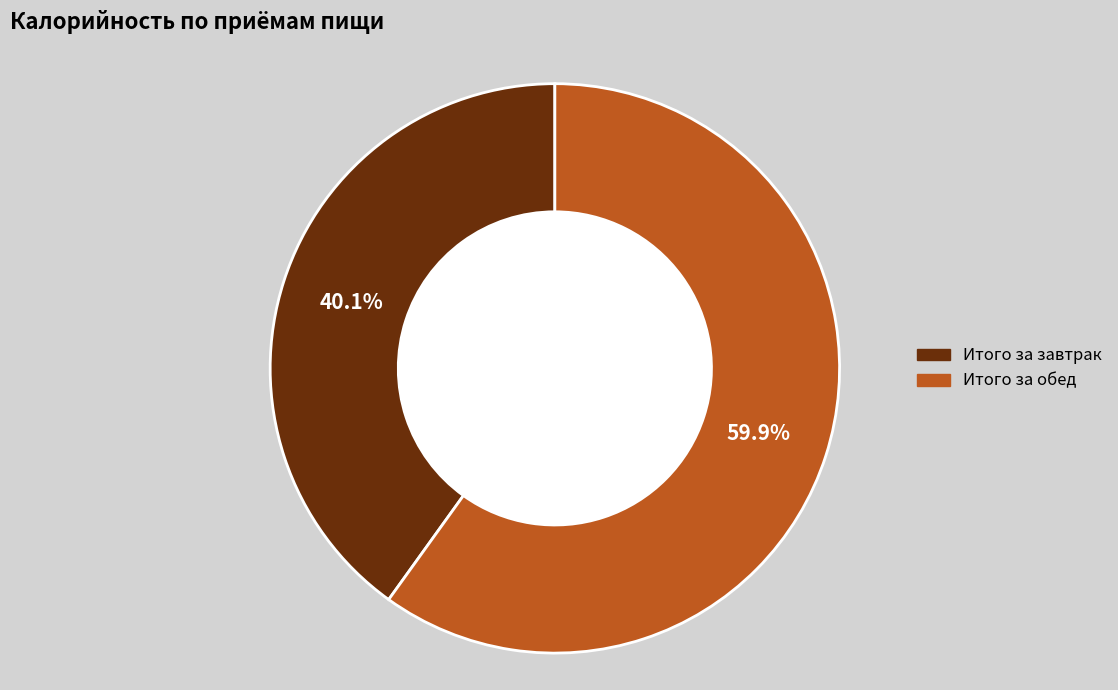

To the nearest percent, what percentage of the pie is Итого за завтрак?

40%